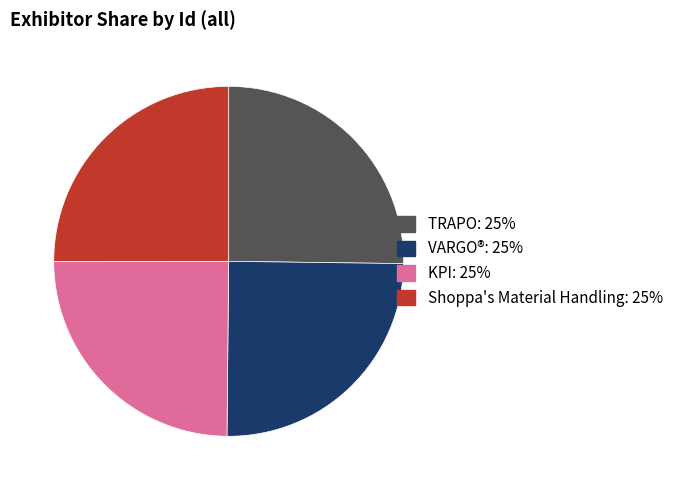

Is Shoppa's Material Handling the majority of the pie?

No